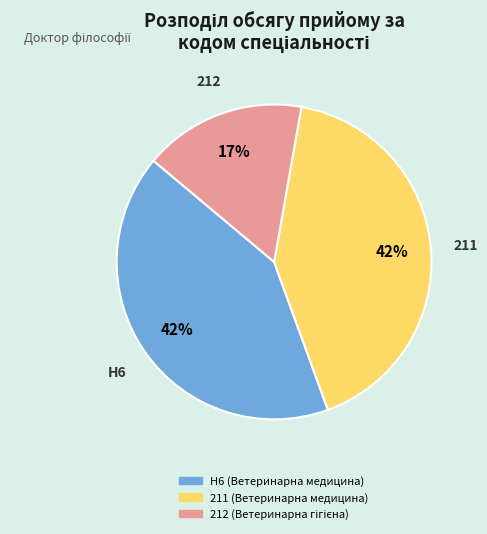

Which category has the smallest portion of the pie?

212